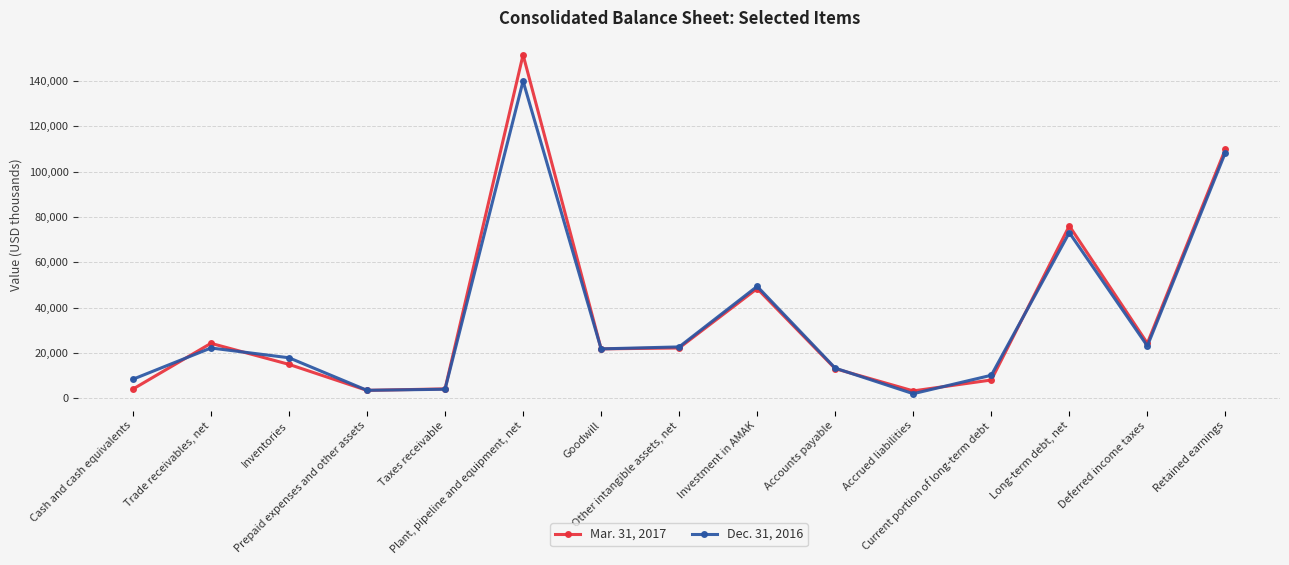

Does the chart display data point markers on the line(s)?

Yes